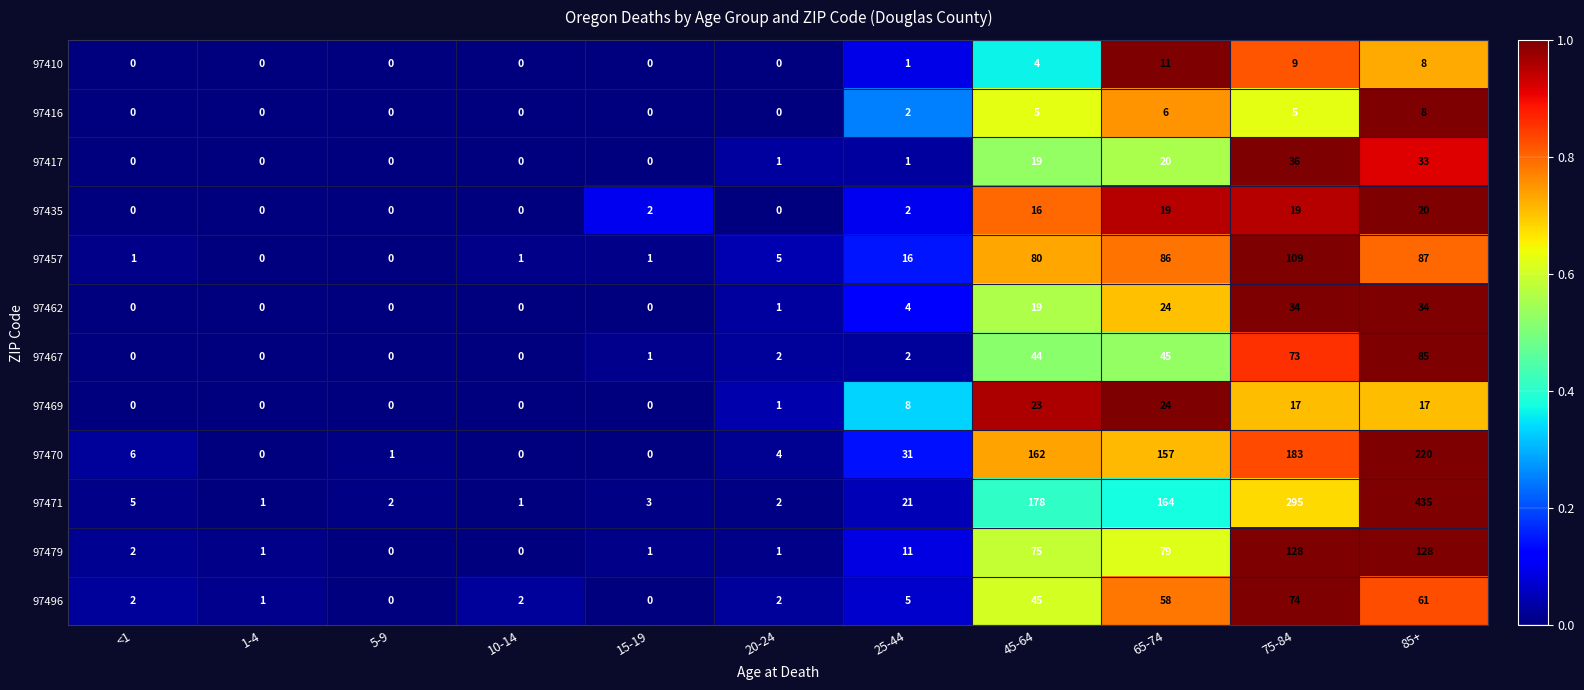

At which category is the sum across all series the highest?

85+